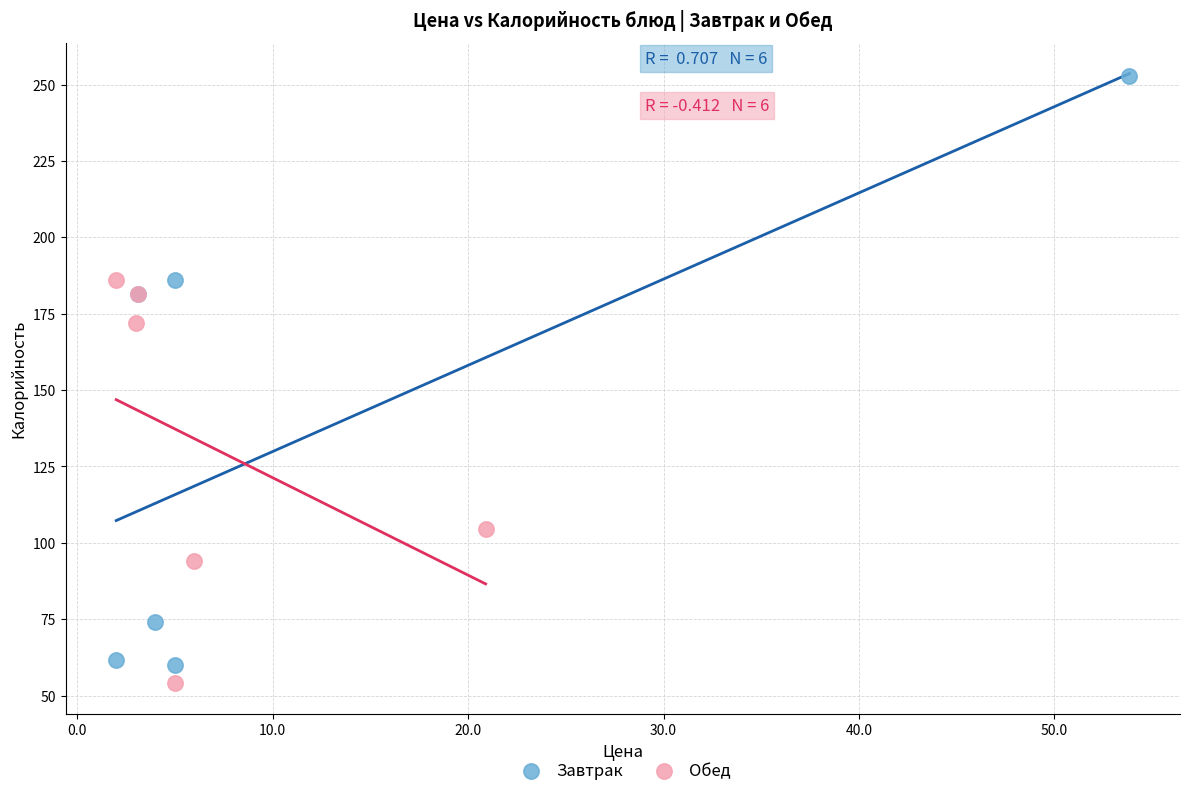

Which series reaches the maximum Y coordinate?

Завтрак